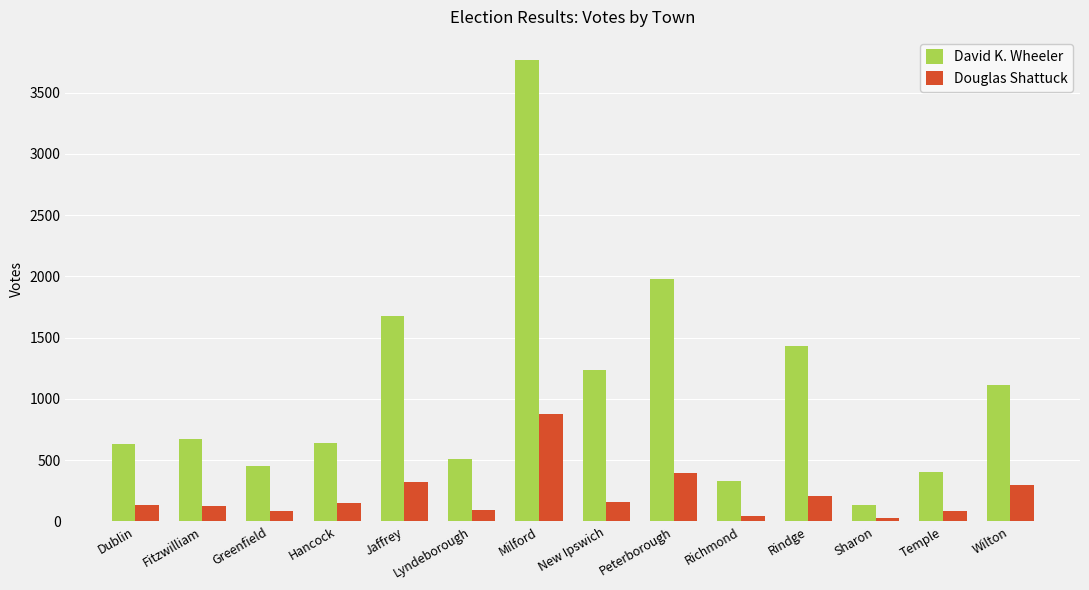

Which series has the largest total across all categories?

David K. Wheeler